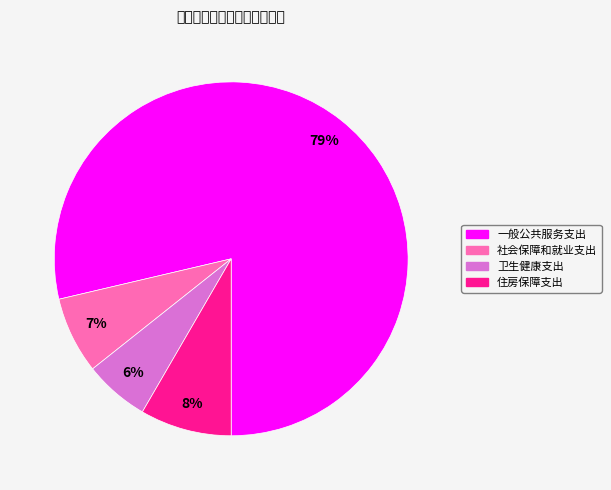

How many slices are in this pie chart?

4